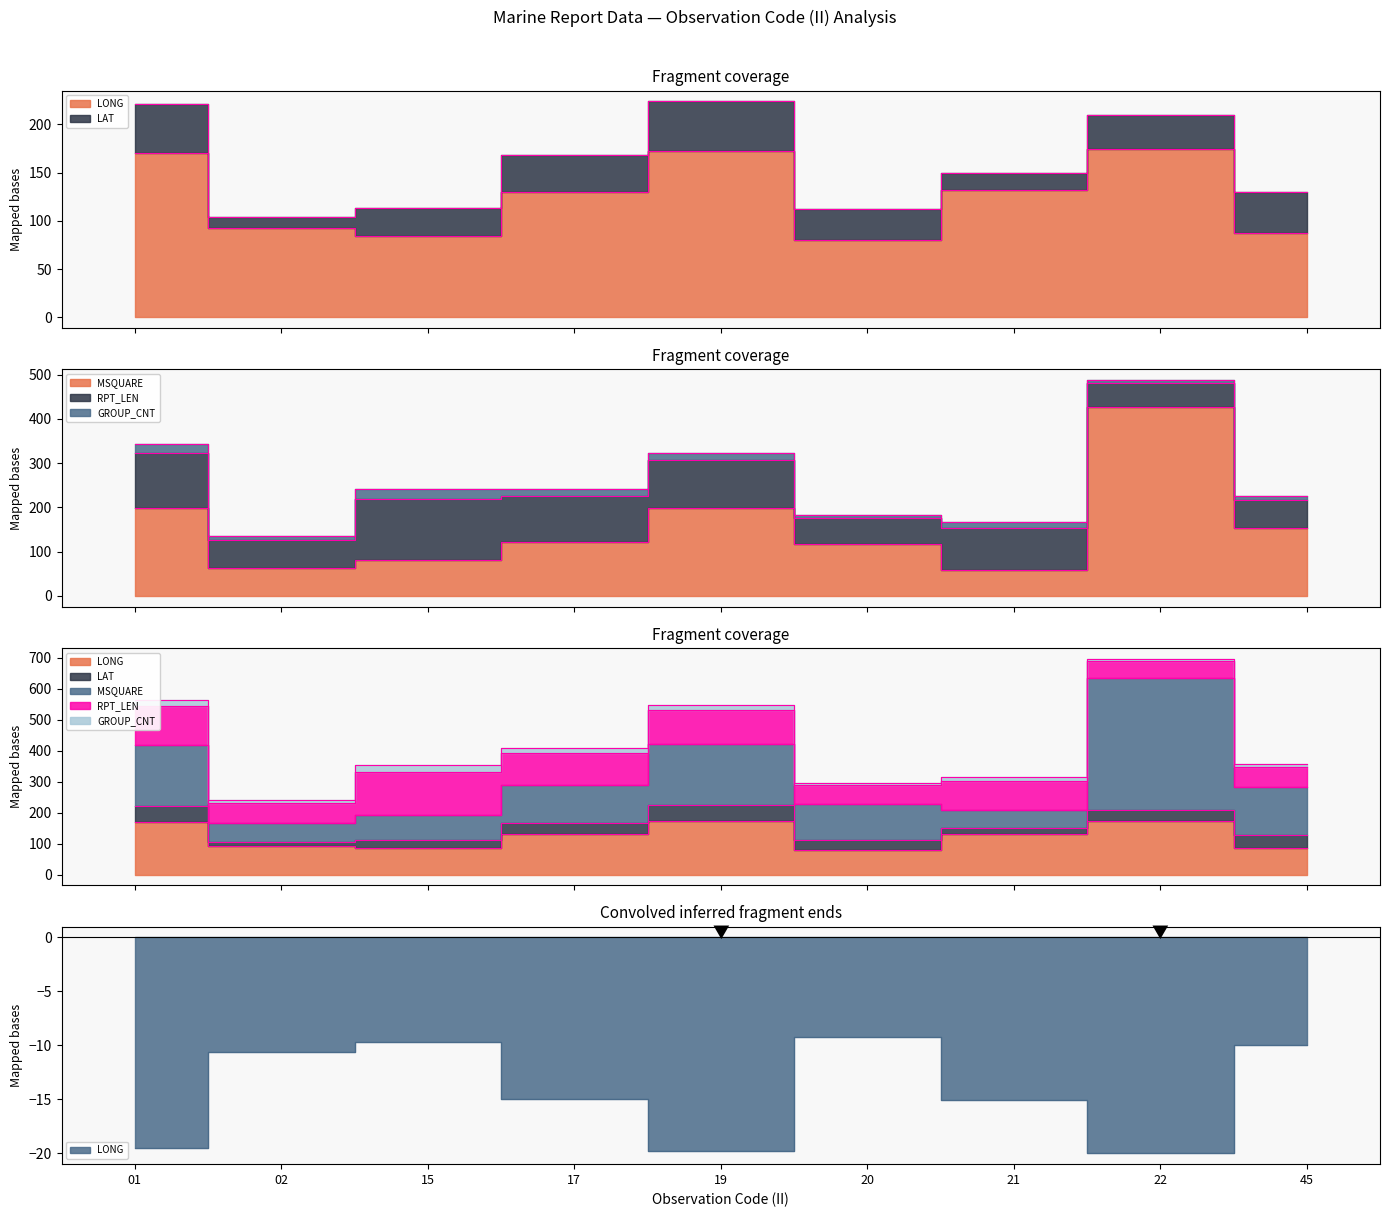

Rank the series by their maximum value, from lowest to highest.

GROUP_CNT, LAT, RPT_LEN, LONG, MSQUARE